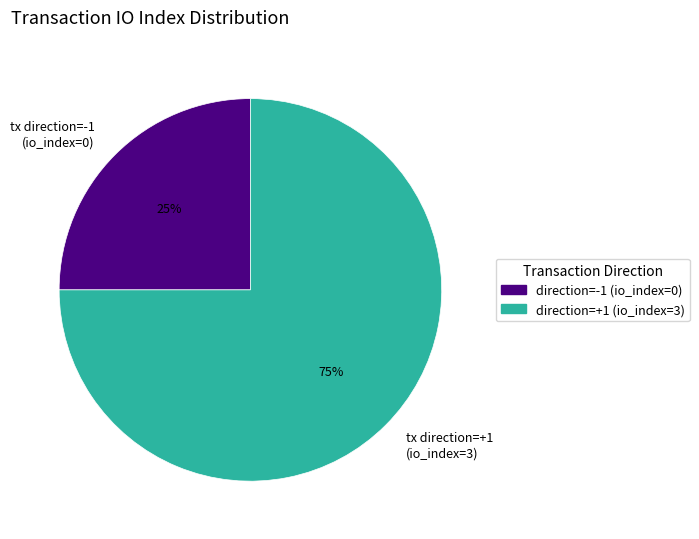

Which slice is the largest?

tx direction=+1 (io_index=3)